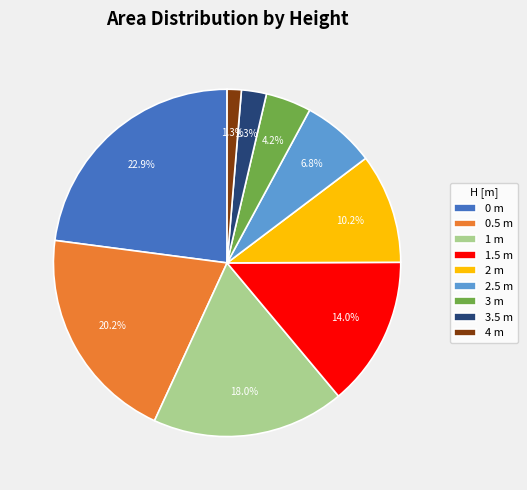

To the nearest percent, what percentage of the pie is 2 m?

10%